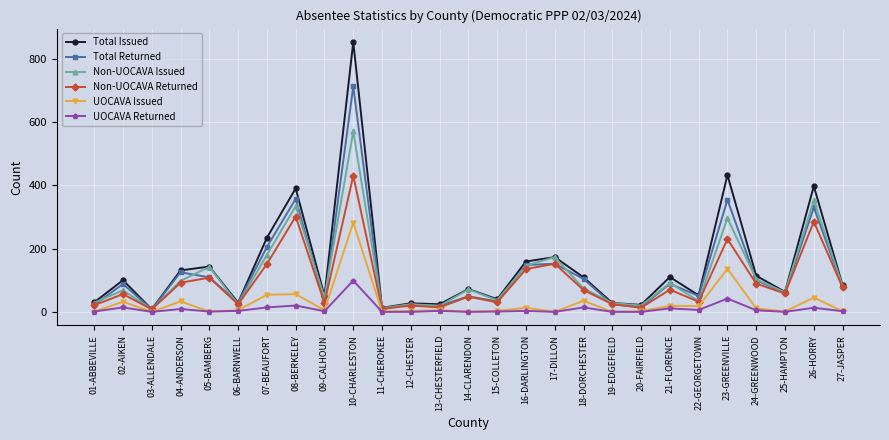

What is the total value across all series at 16-DARLINGTON?

604